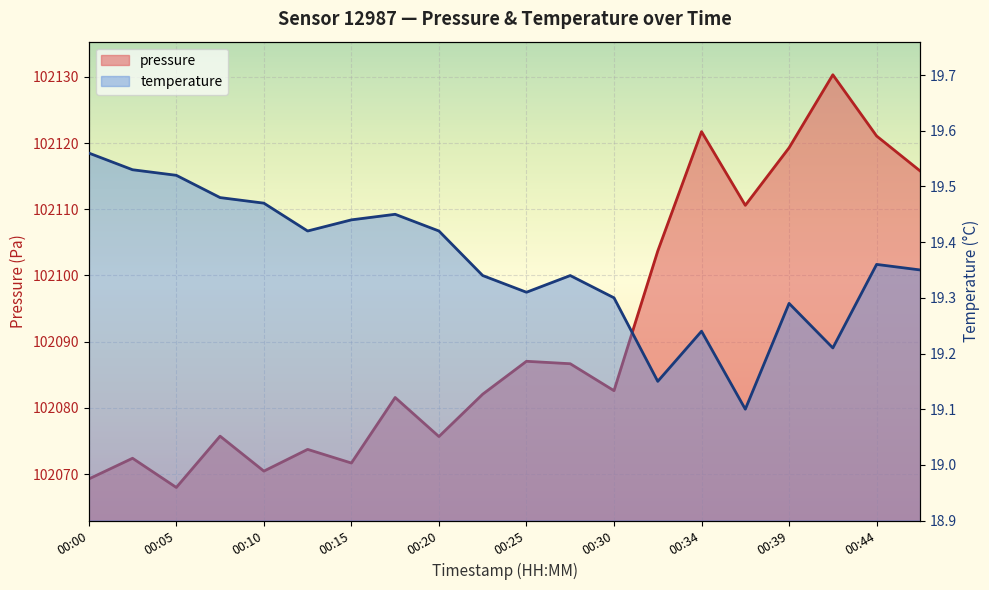

The value of temperature at 00:37 is 19.1. True or false?

True